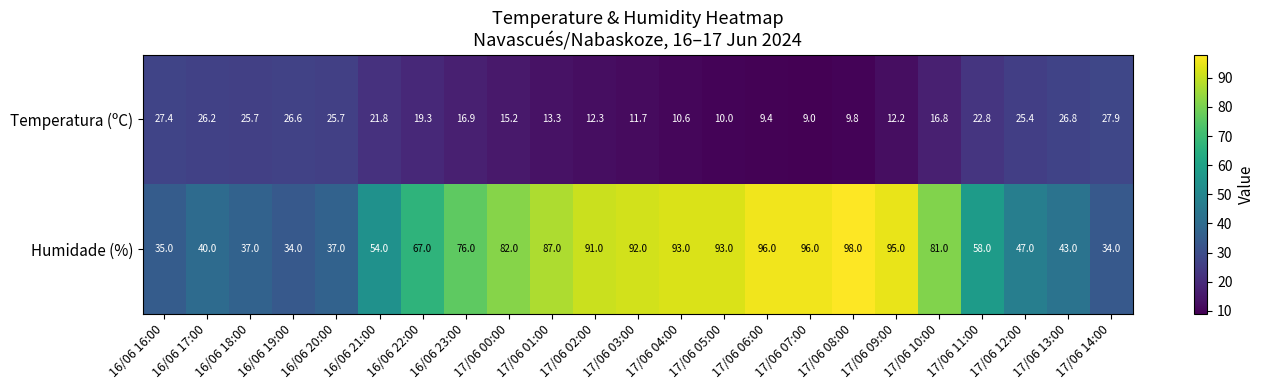

Which label corresponds to the smallest value in the chart?

17/06 07:00